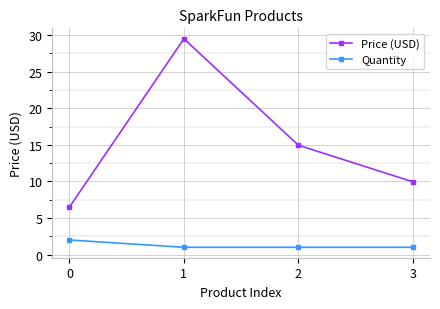

List the series in order of their peak value, highest first.

Price (USD), Quantity